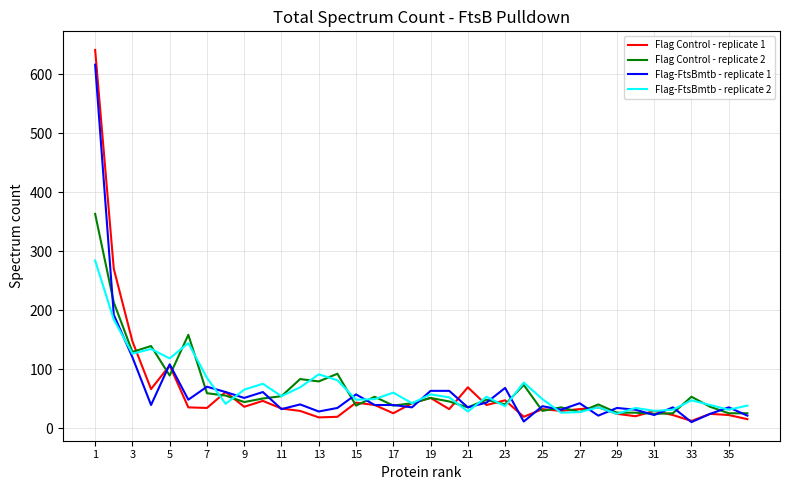

Which series has the widest spread of values?

Flag Control - replicate 1